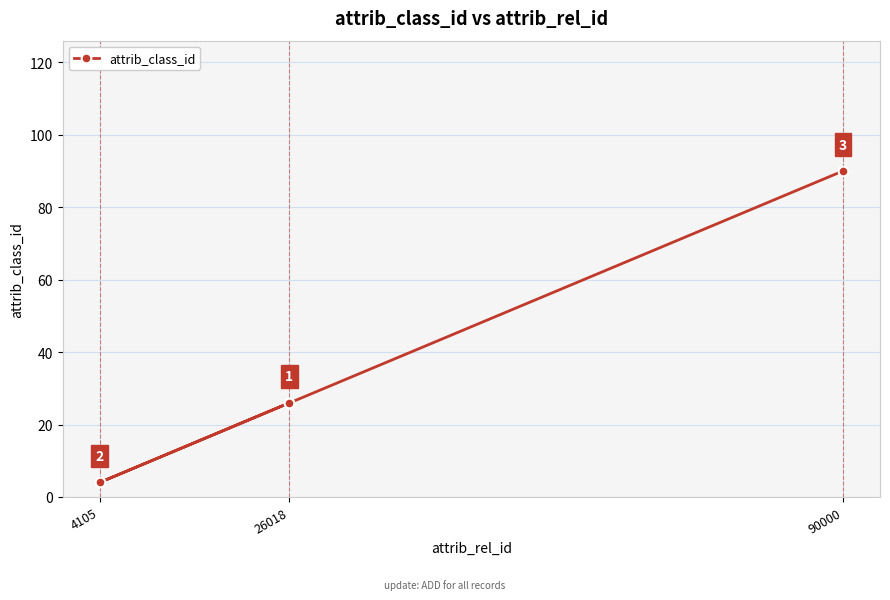

Reading right to left, extract all data points from this chart.

90000=90	26018=26	4105=4